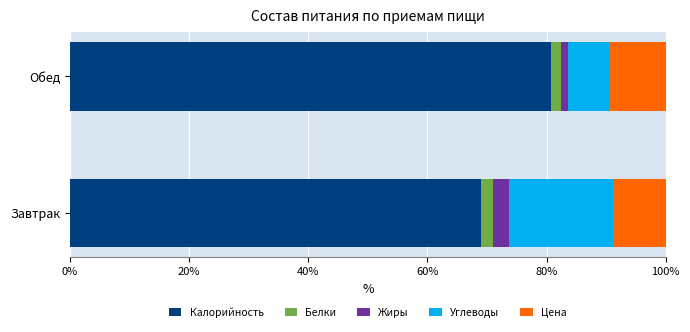

What is the total value across all series at Завтрак?

100.0